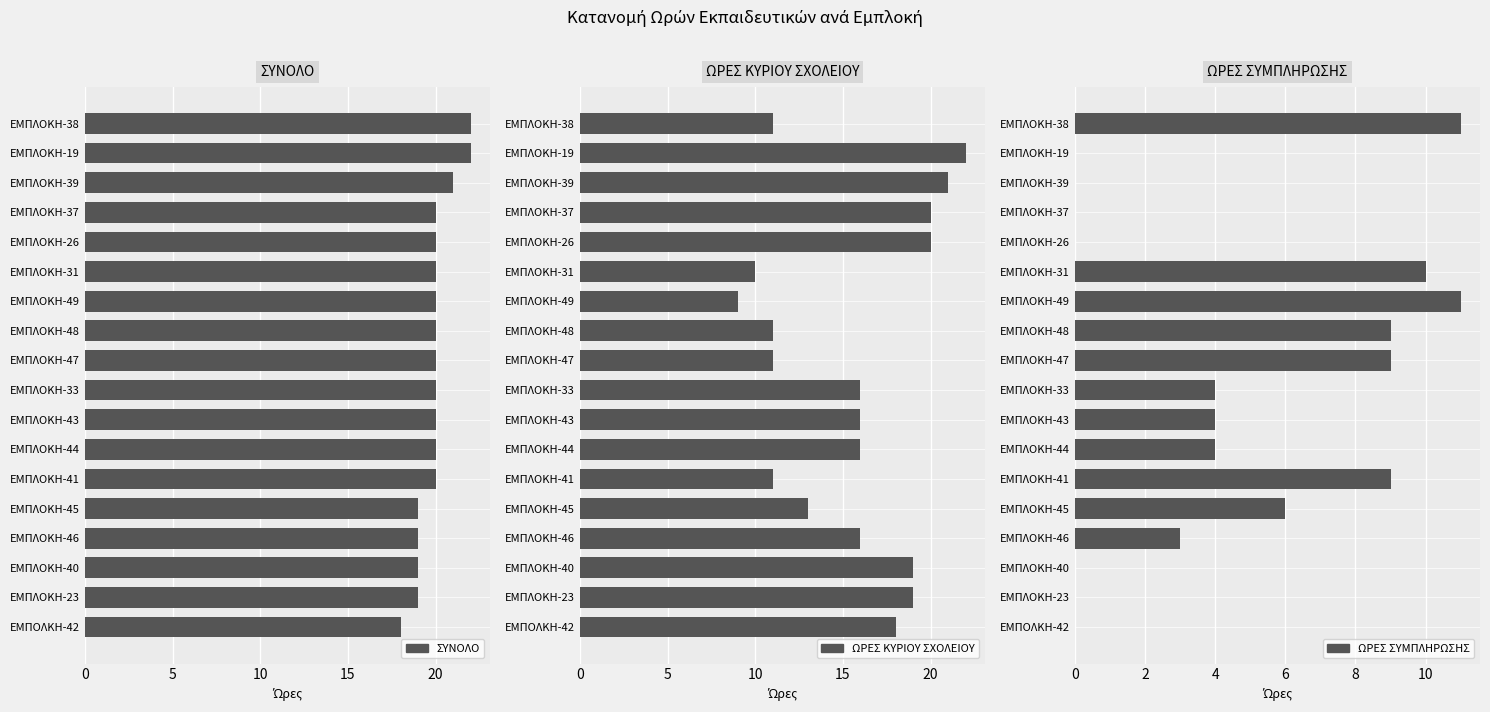

What is the difference between the maximum and second lowest values in the ΣΥΝΟΛΟ series?

3